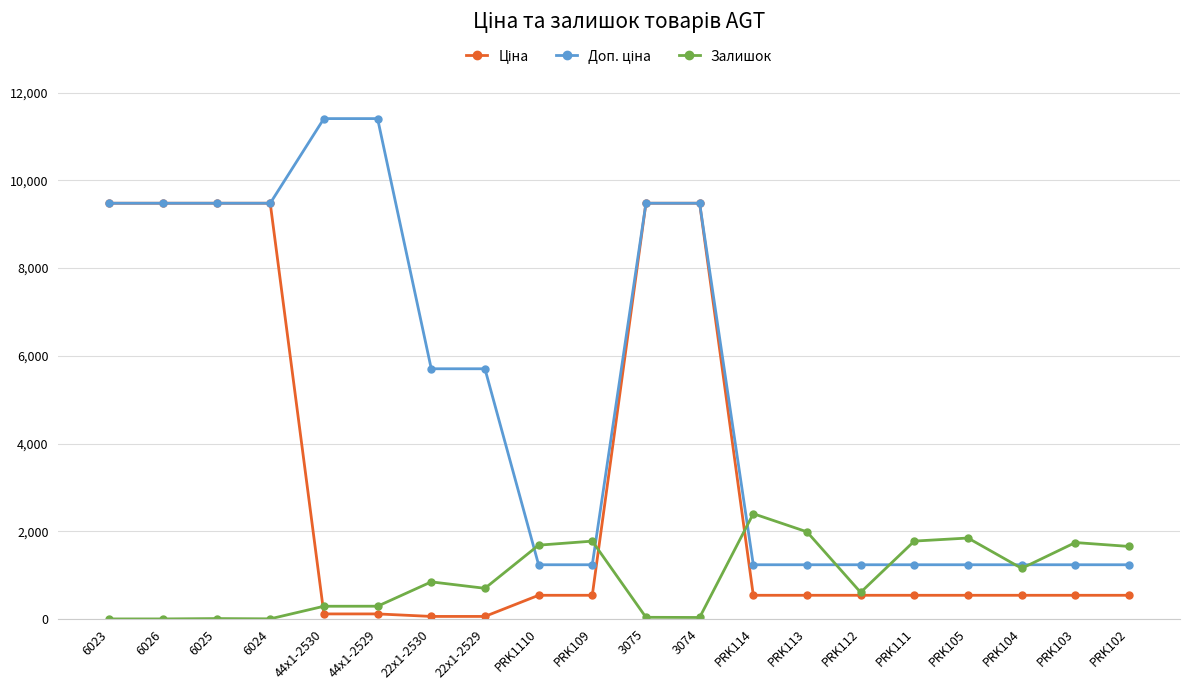

What is the label of the 3rd point from the right?

PRK104